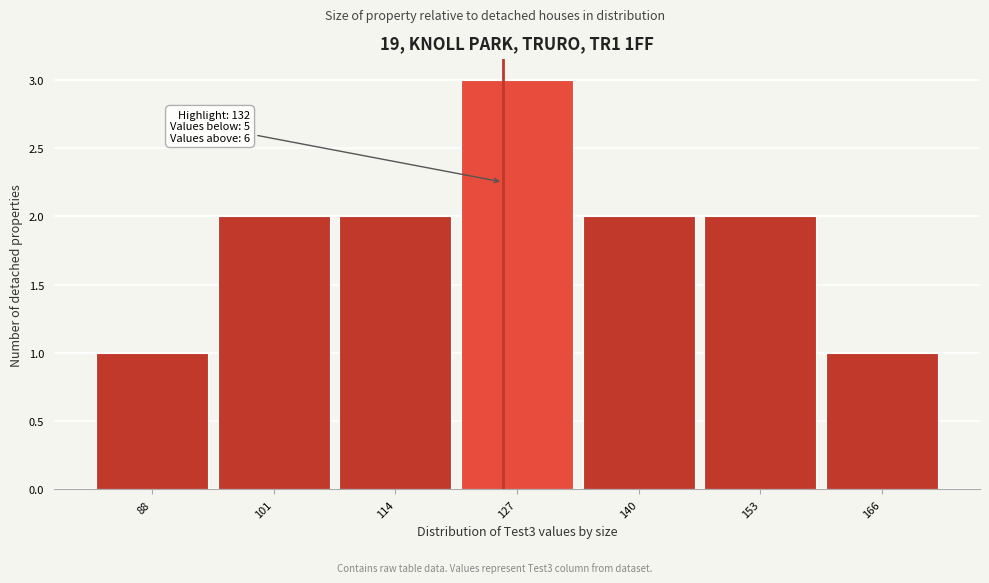

Reading left to right, extract all data points from this chart.

88=1	101=2	114=2	127=3	140=2	153=2	166=1